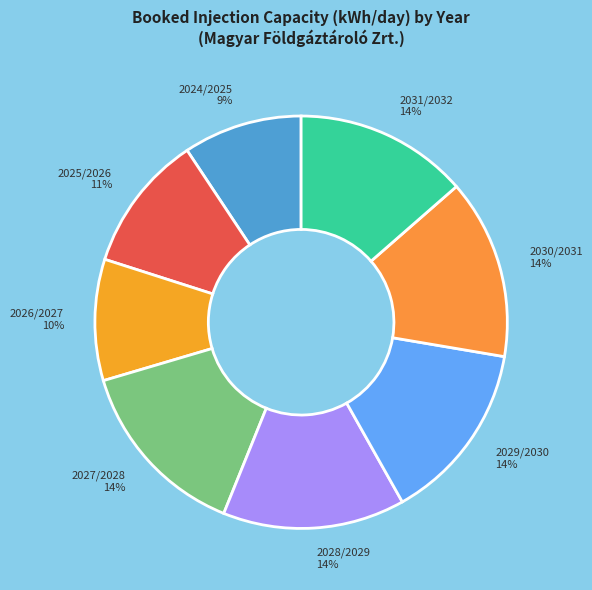

The 2028/2029 slice represents 2% of the pie. True or false?

False